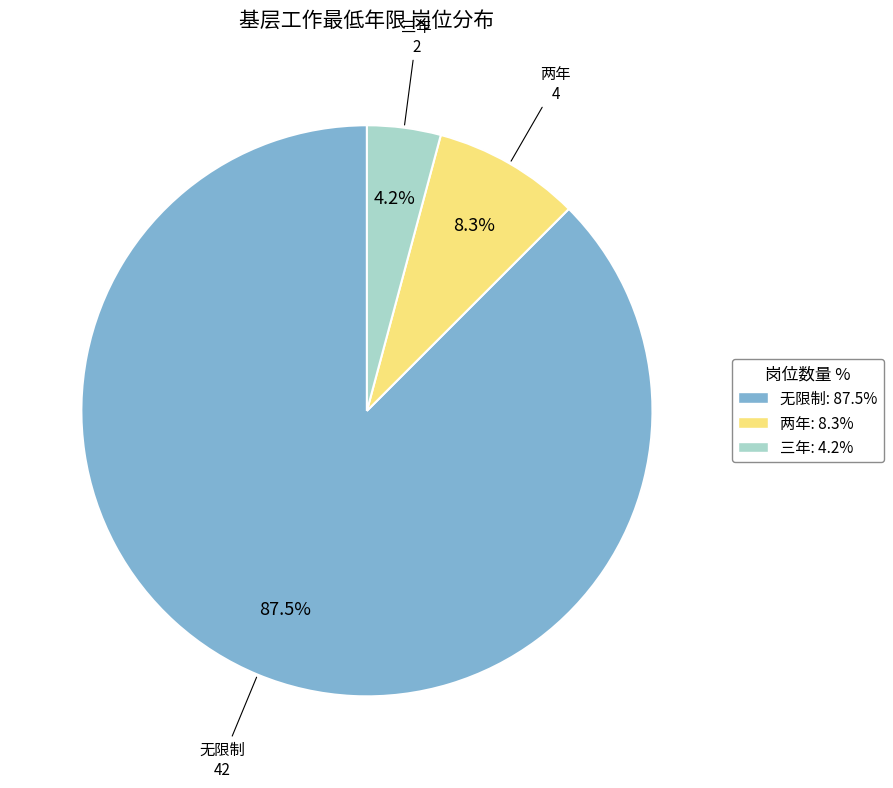

Rank the categories by value from lowest to highest.

三年, 两年, 无限制